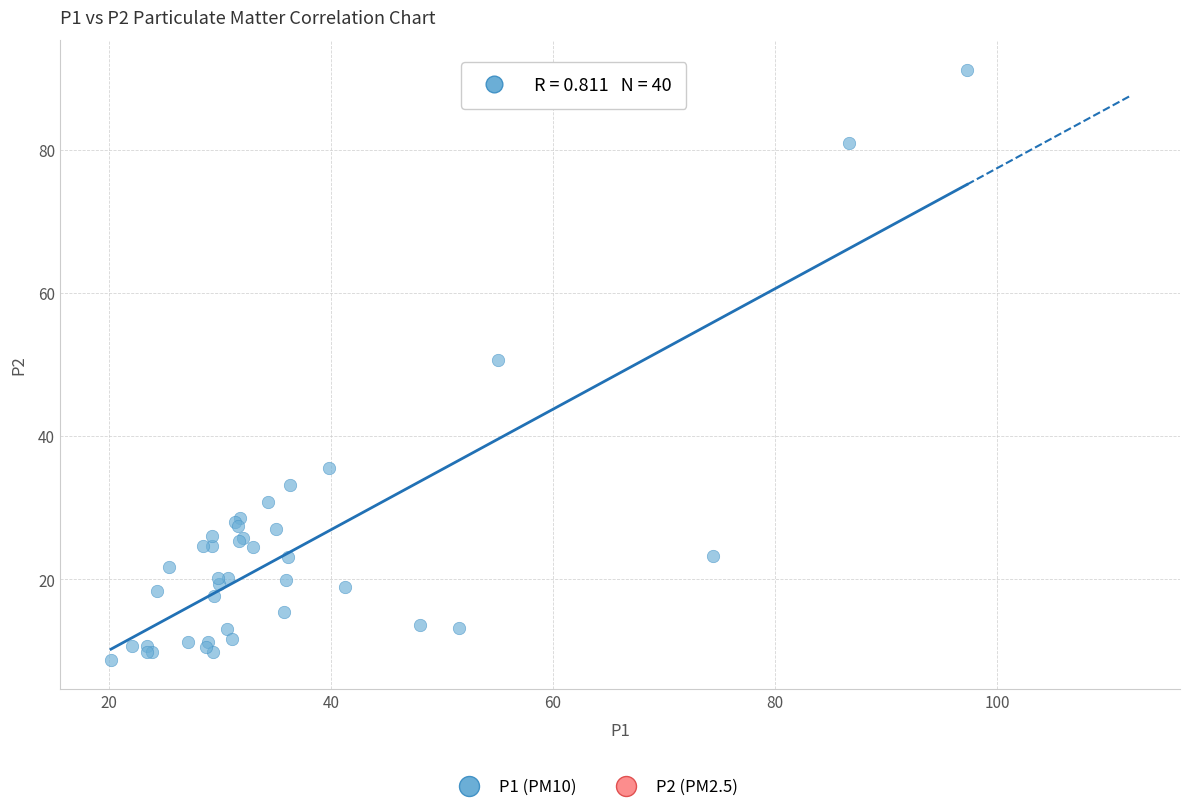

What Y value in the scatter plot is closest to 49?

50.6